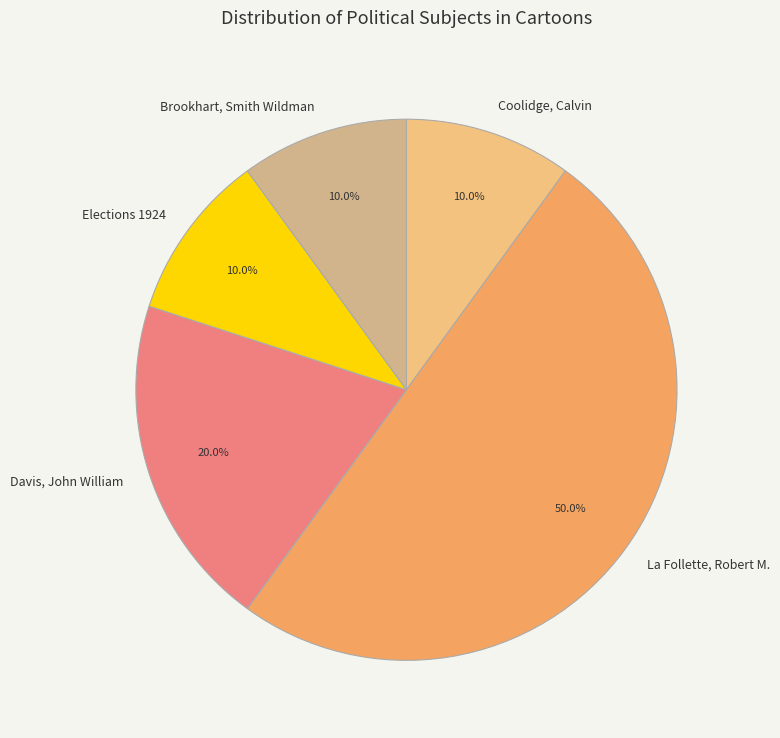

What percentage do Brookhart, Smith Wildman and La Follette, Robert M. together represent?

60.0%